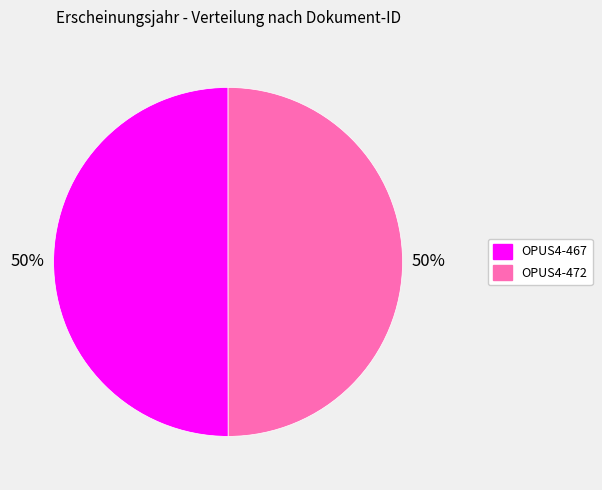

How many segments does this pie chart have?

2